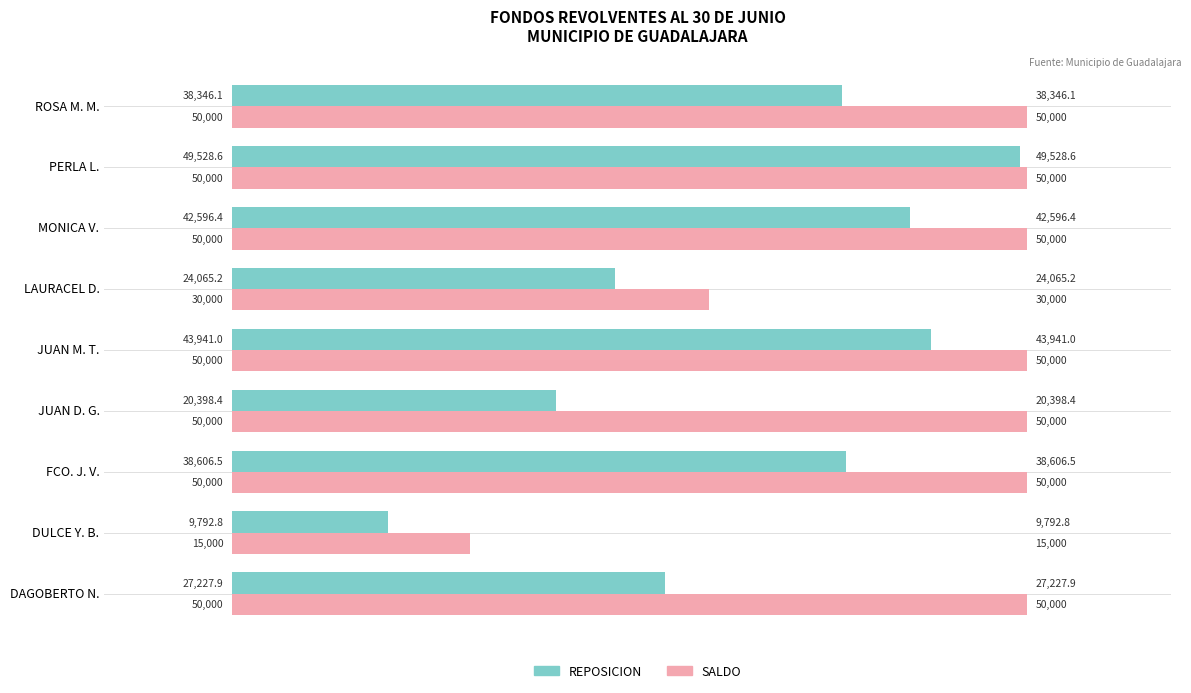

What value does the REPOSICION series have at PERLA L.?

49528.6